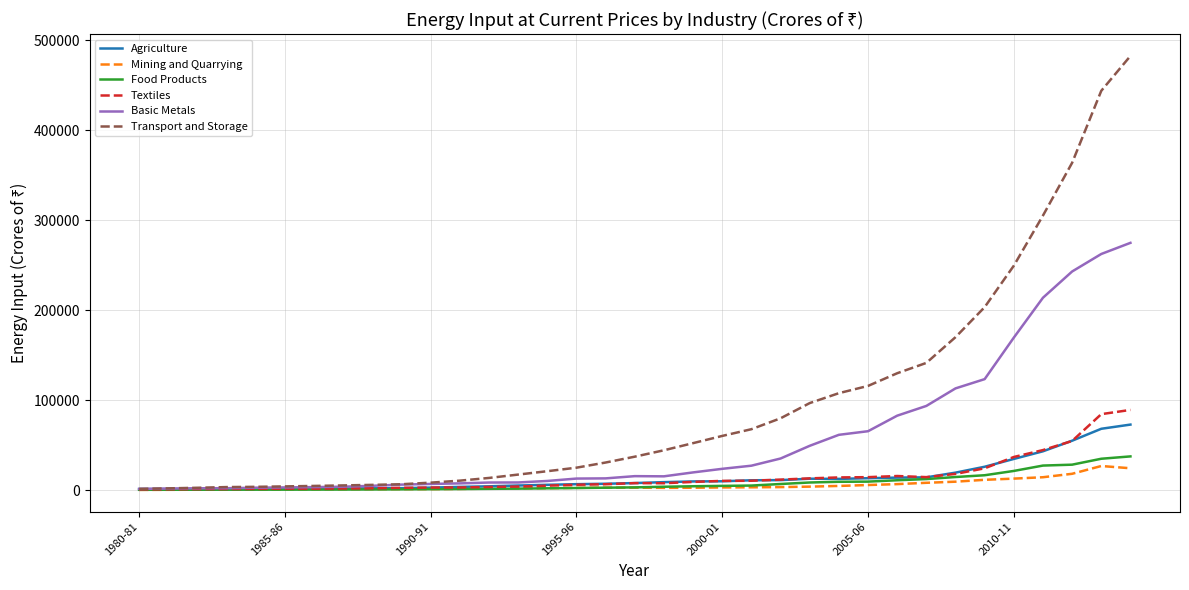

Which series has the largest range (max minus min)?

Transport and Storage